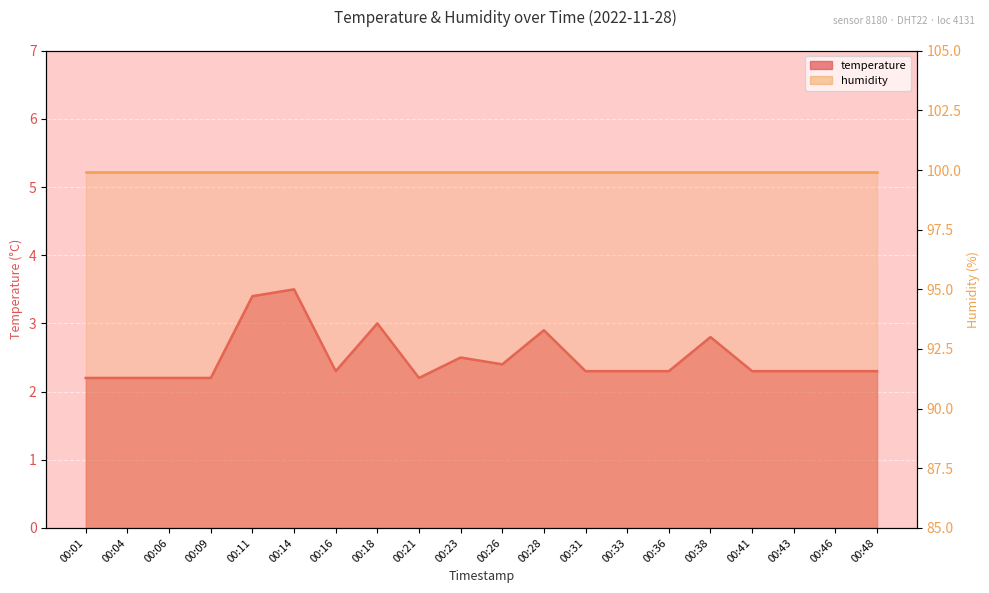

List the labels in order of value, largest first.

00:14, 00:11, 00:18, 00:28, 00:38, 00:23, 00:26, 00:16, 00:31, 00:33, 00:36, 00:41, 00:43, 00:46, 00:48, 00:01, 00:04, 00:06, 00:09, 00:21